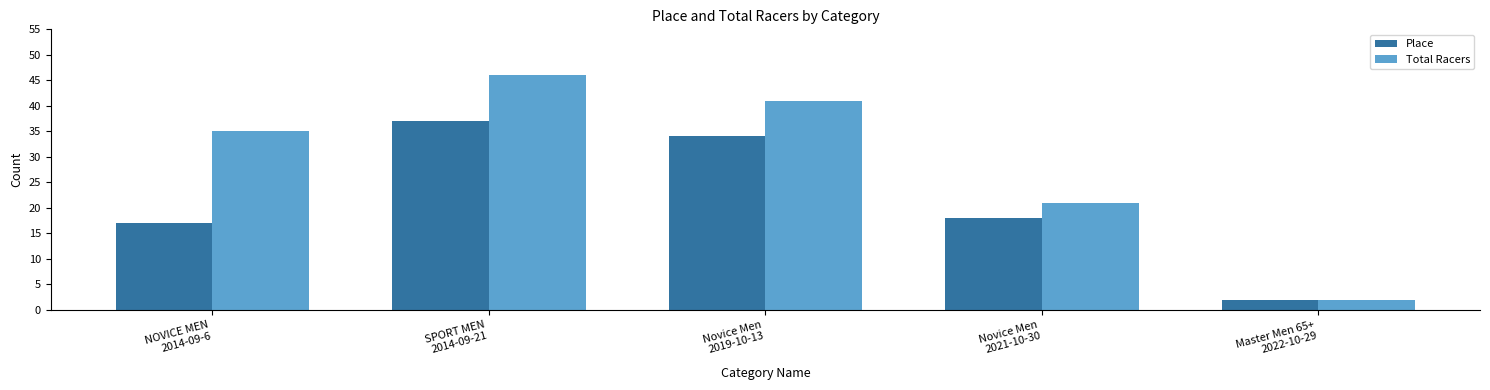

How many groups of bars are there?

5